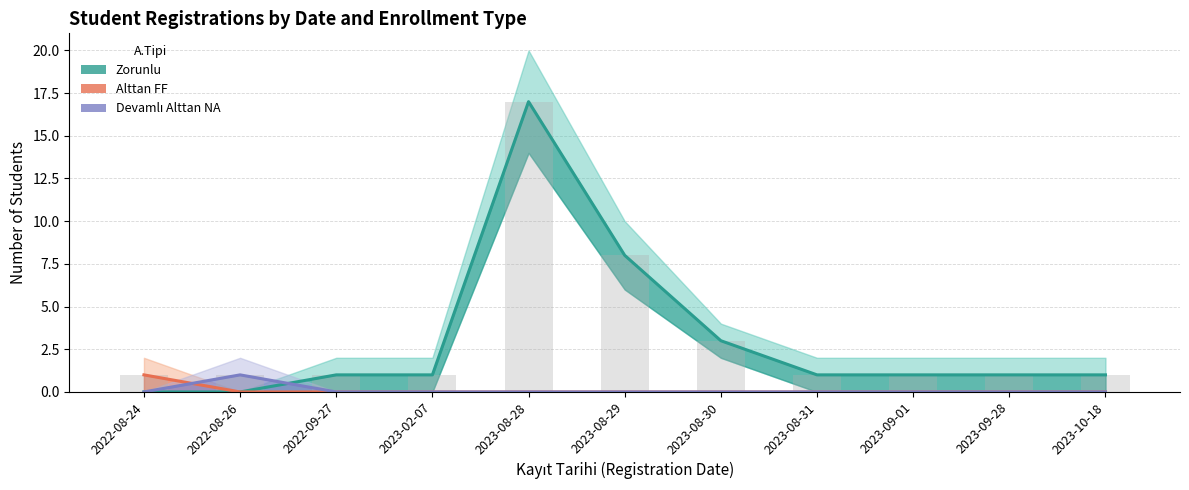

Reading left to right, list all the values displayed in this chart.

Zorunlu: 2022-08-24=0	2022-08-26=0	2022-09-27=1	2023-02-07=1	2023-08-28=17	2023-08-29=8	2023-08-30=3	2023-08-31=1	2023-09-01=1	2023-09-28=1	2023-10-18=1
Alttan FF: 2022-08-24=1	2022-08-26=0	2022-09-27=0	2023-02-07=0	2023-08-28=0	2023-08-29=0	2023-08-30=0	2023-08-31=0	2023-09-01=0	2023-09-28=0	2023-10-18=0
Devamlı Alttan NA: 2022-08-24=0	2022-08-26=1	2022-09-27=0	2023-02-07=0	2023-08-28=0	2023-08-29=0	2023-08-30=0	2023-08-31=0	2023-09-01=0	2023-09-28=0	2023-10-18=0